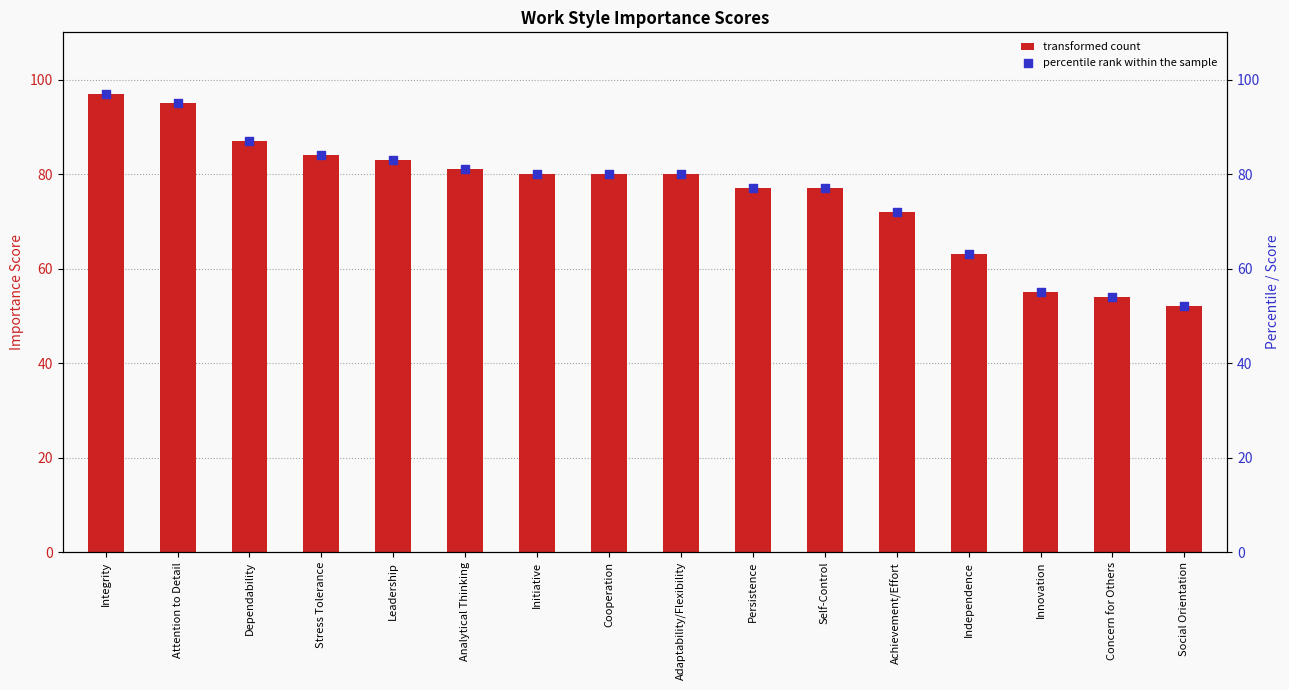

Is the value of Importance at Concern for Others greater than the value of Importance (dot) at Social Orientation?

Yes